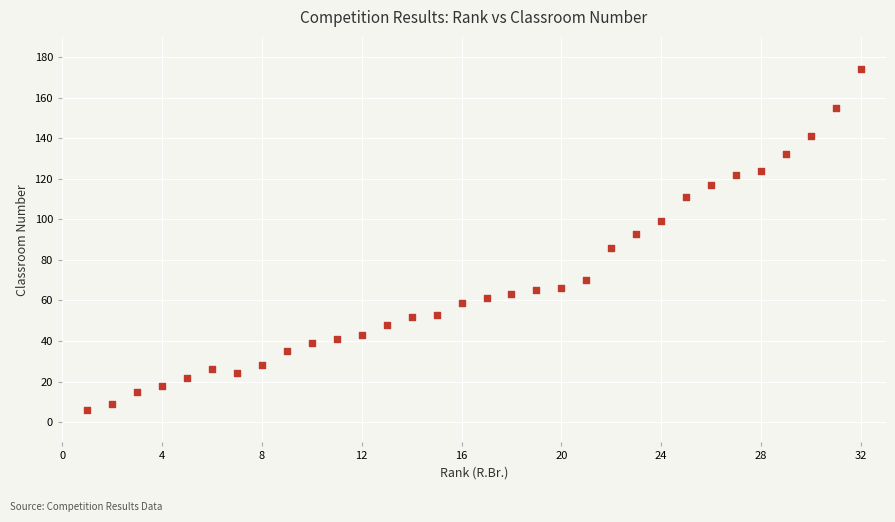

What is the range of Y values (max minus min)?

168